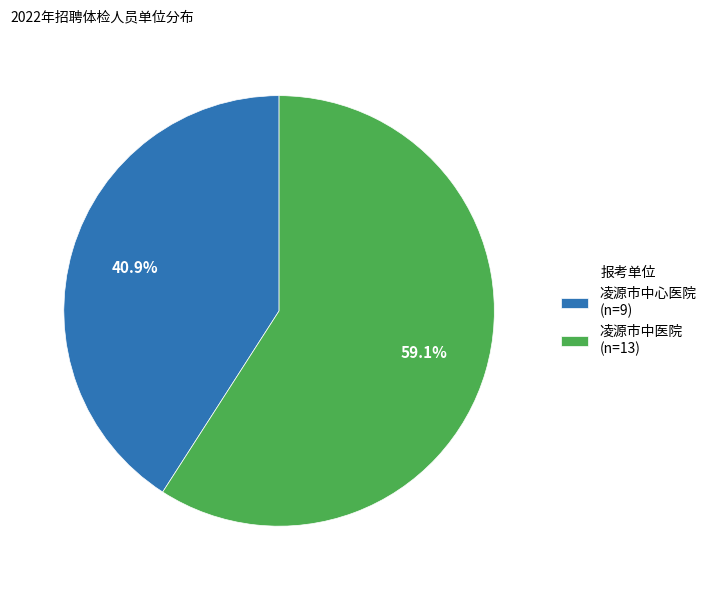

Does any single category account for the majority?

Yes